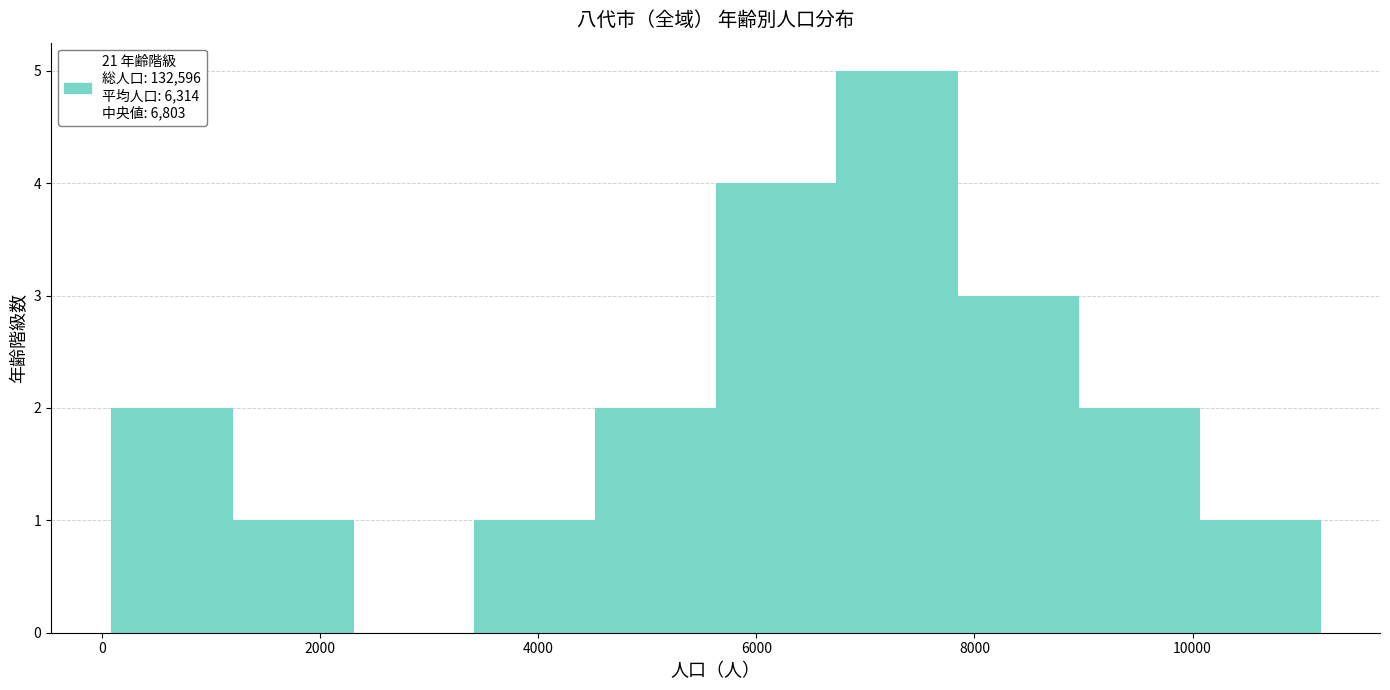

Reading left to right, transcribe this chart: for each bar, give the range it covers on the x-axis and its height. Neither the bar edges nor the heights are printed on the chart, so give them approximately, as read against the axes.

0 to 1200: 2
1200 to 2400: 1
2400 to 3400: 0
3400 to 4600: 1
4600 to 5600: 2
5600 to 6800: 4
6800 to 7800: 5
7800 to 9000: 3
9000 to 10000: 2
10000 to 11200: 1